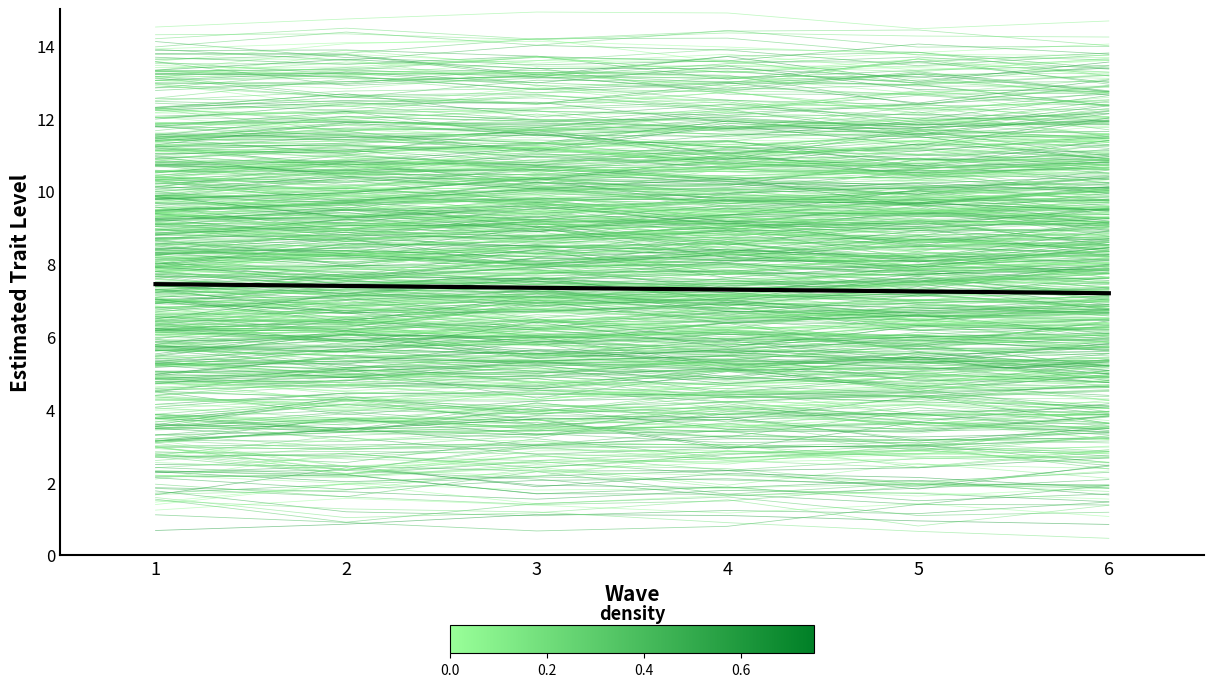

What is the approximate value at 5?

7.2